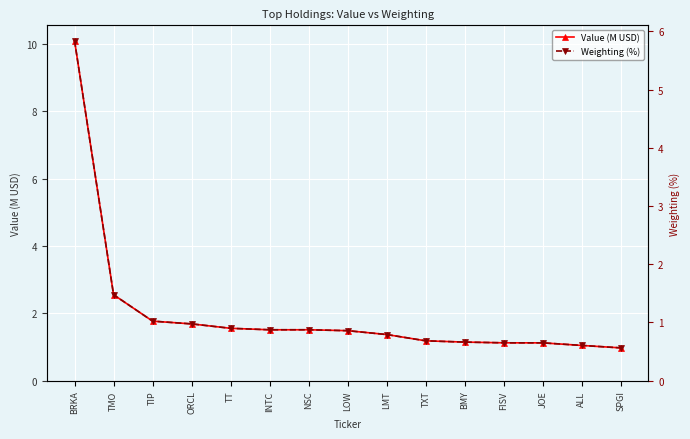

How many series are shown in this chart?

2